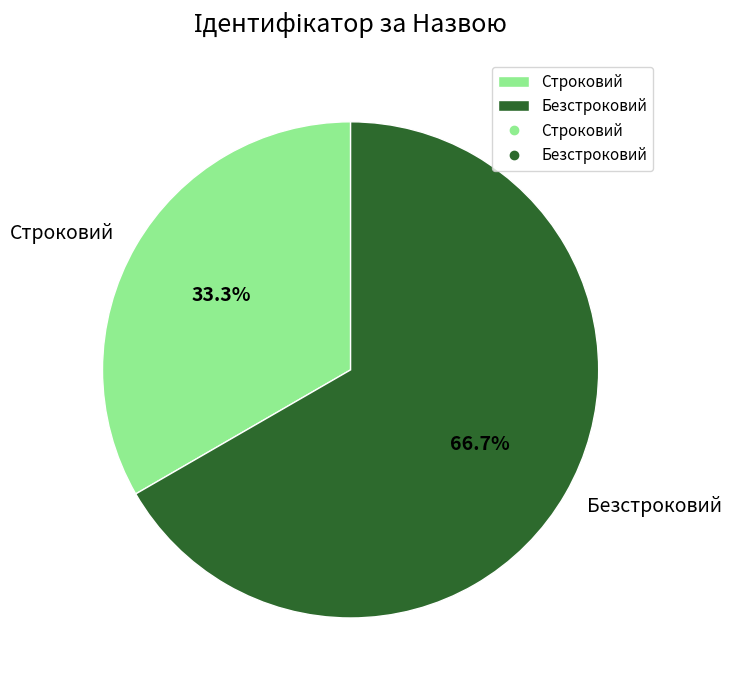

Which slice represents more than half of the pie?

Безстроковий